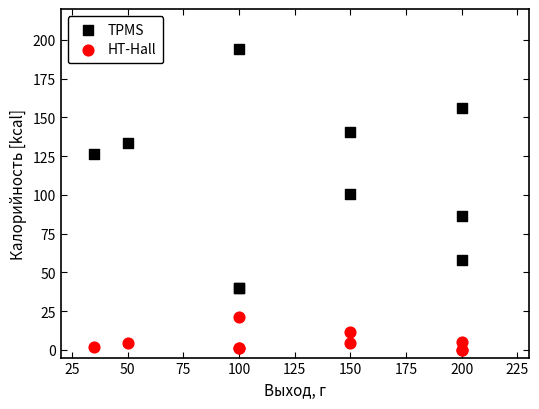

Which series contains the highest Y value?

TPMS